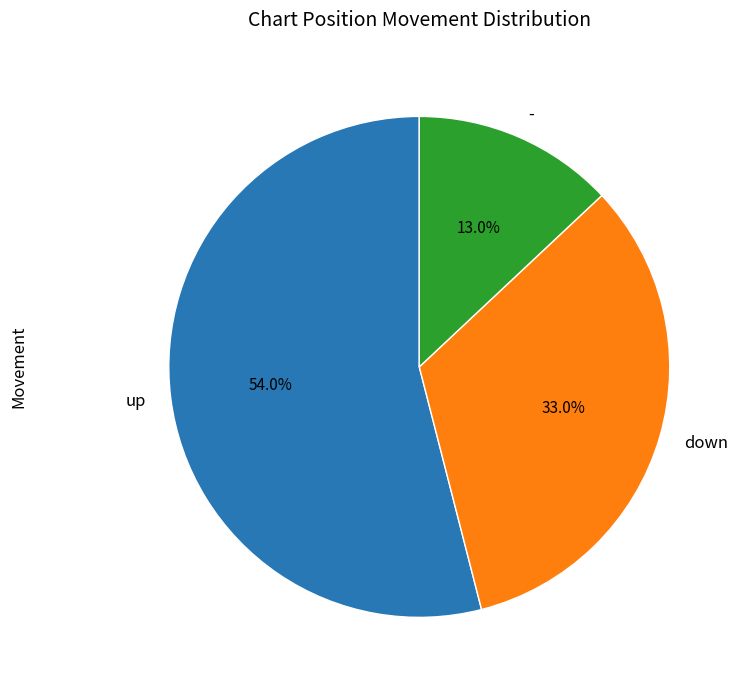

Rank the categories by value from lowest to highest.

-, down, up